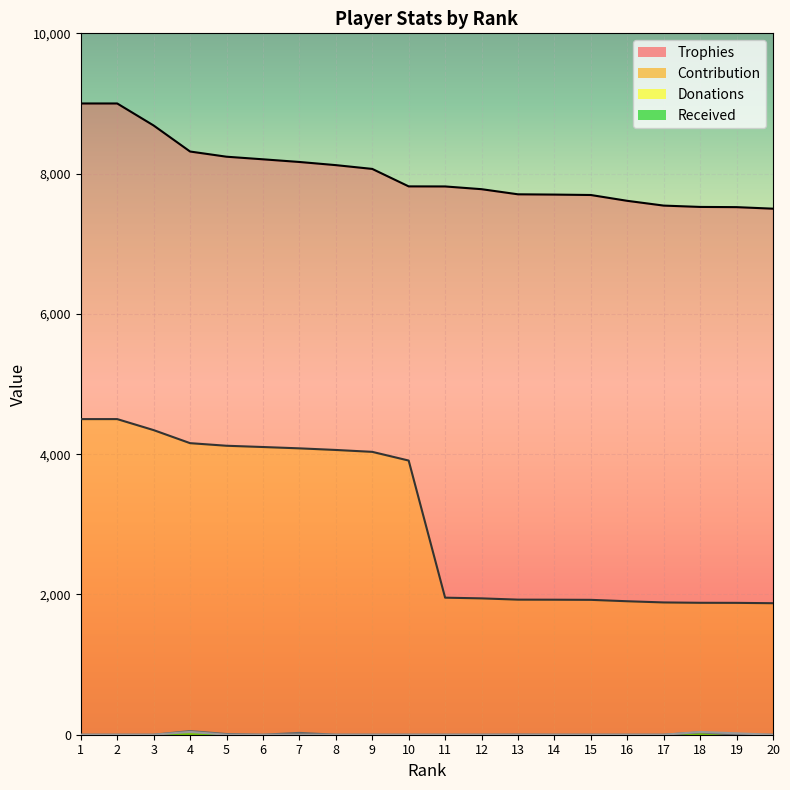

The Contribution series shows 982 at 20. True or false?

False